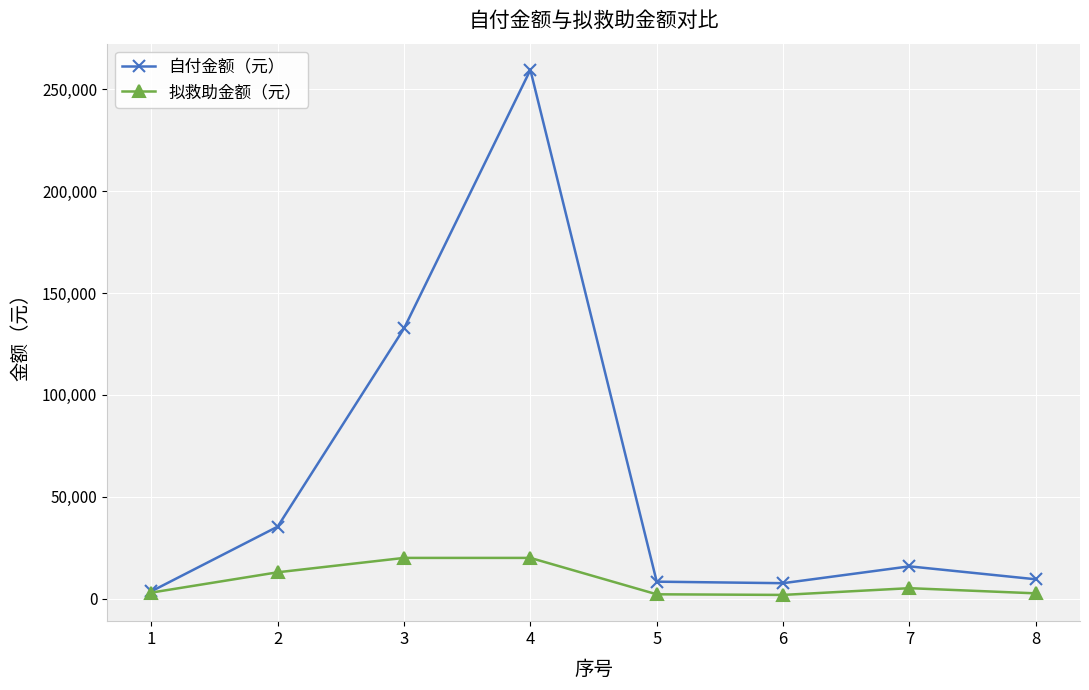

What is the difference between the 拟救助金额（元） values at 6 and 3?

18170.0